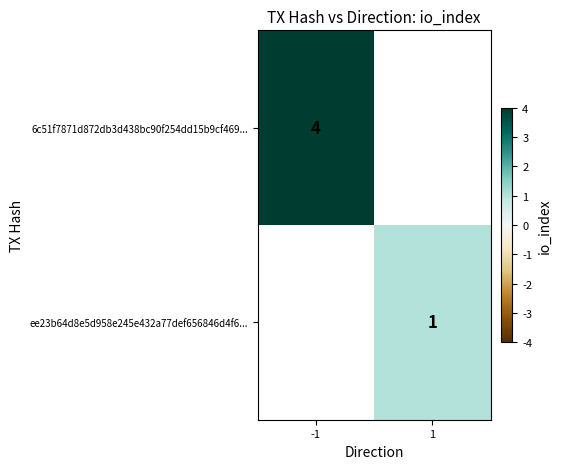

True or false: 6c51f7871d872db3d438bc90f254dd15b9cf469... has a value of 1 at -1.

False